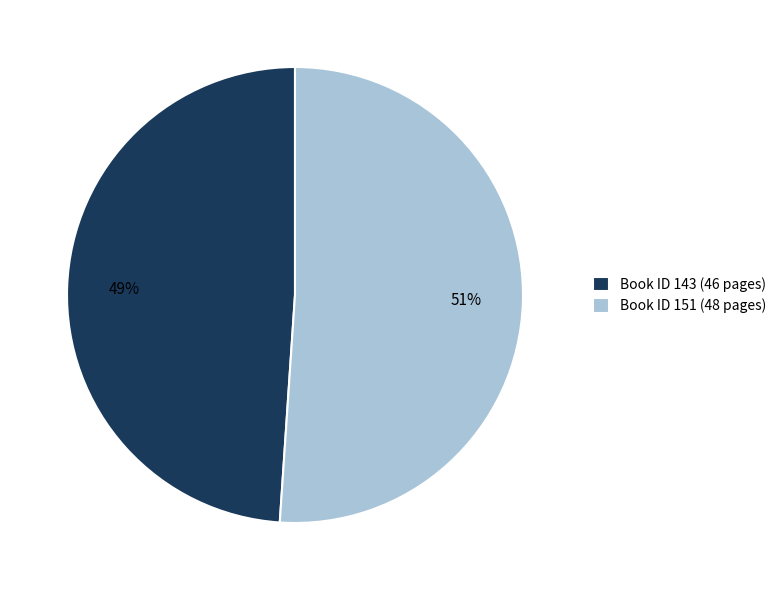

What is the ratio of the value at Book ID 143 (46 pages) to the value at Book ID 151 (48 pages)?

1.0